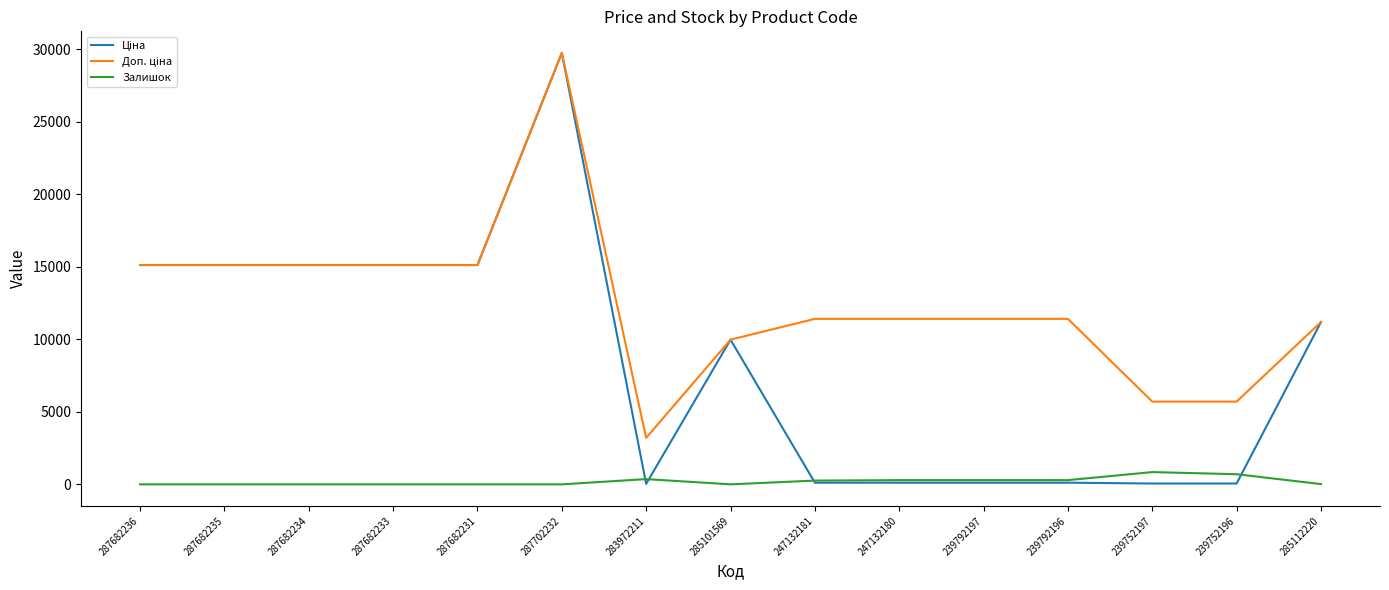

What is the total value across all series at 287682234?

30240.0